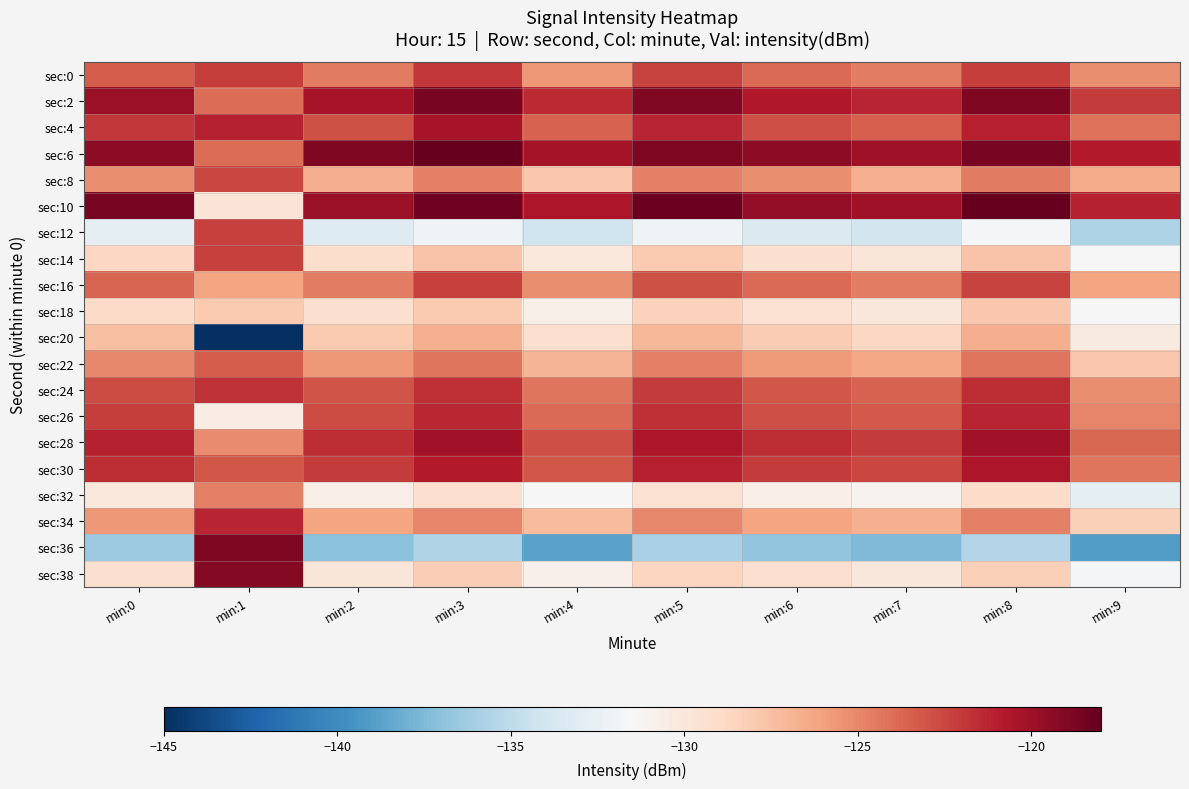

What is the minimum value shown in the chart?

-145.6